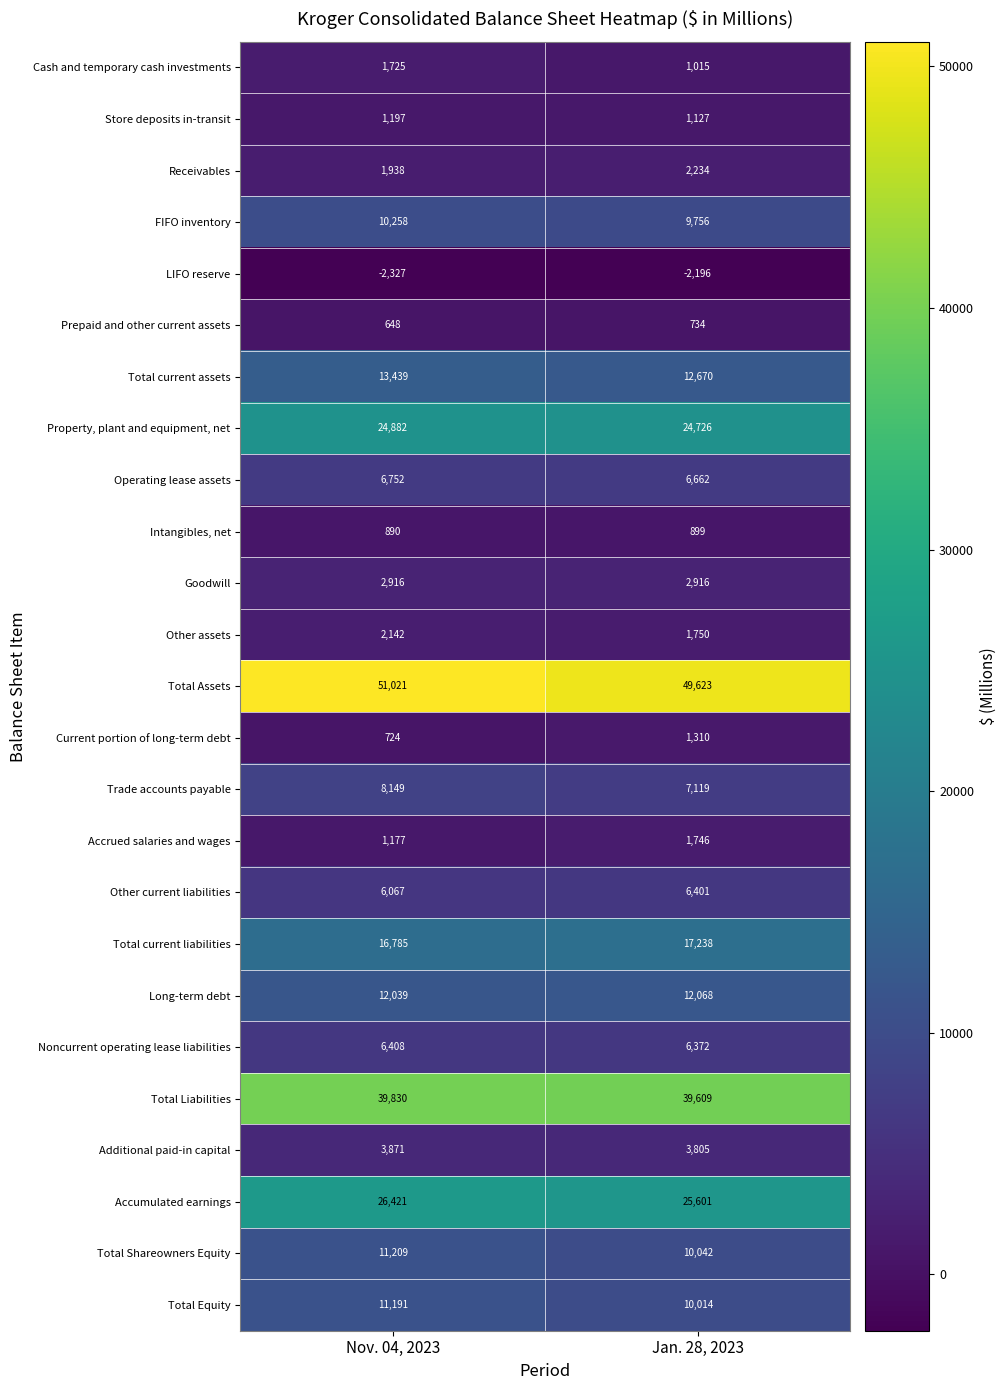

Which series has the widest spread of values?

Total Assets